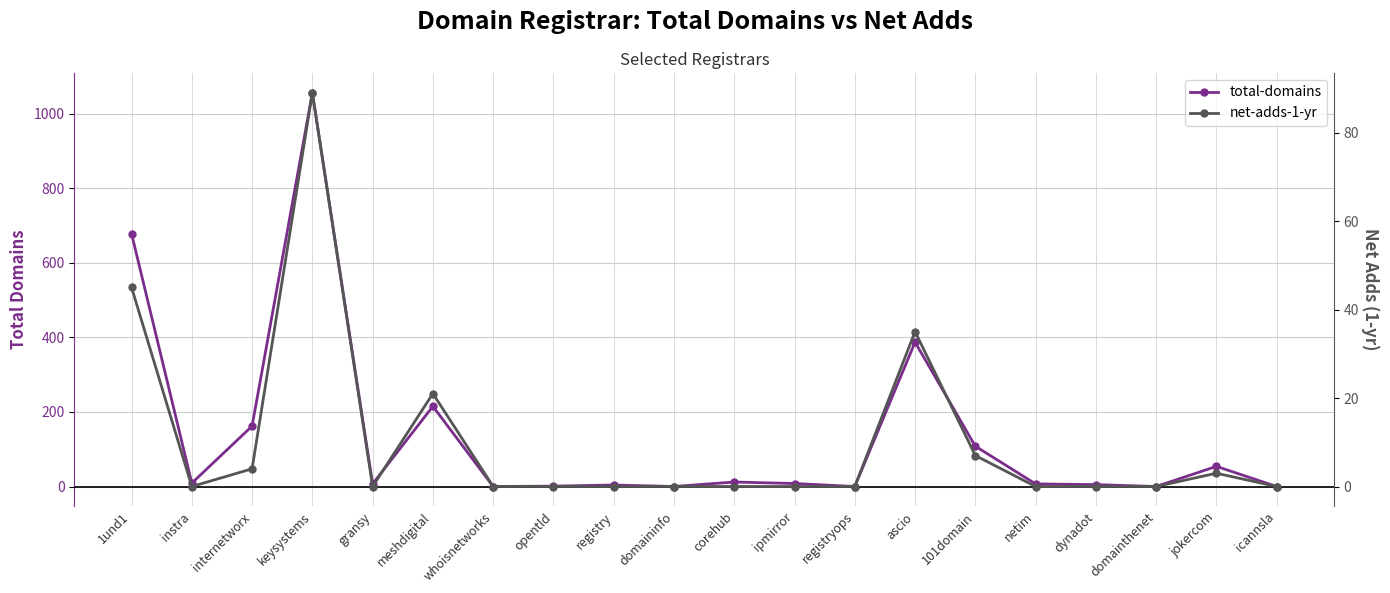

At which label is total-domains closest to 528?

ascio